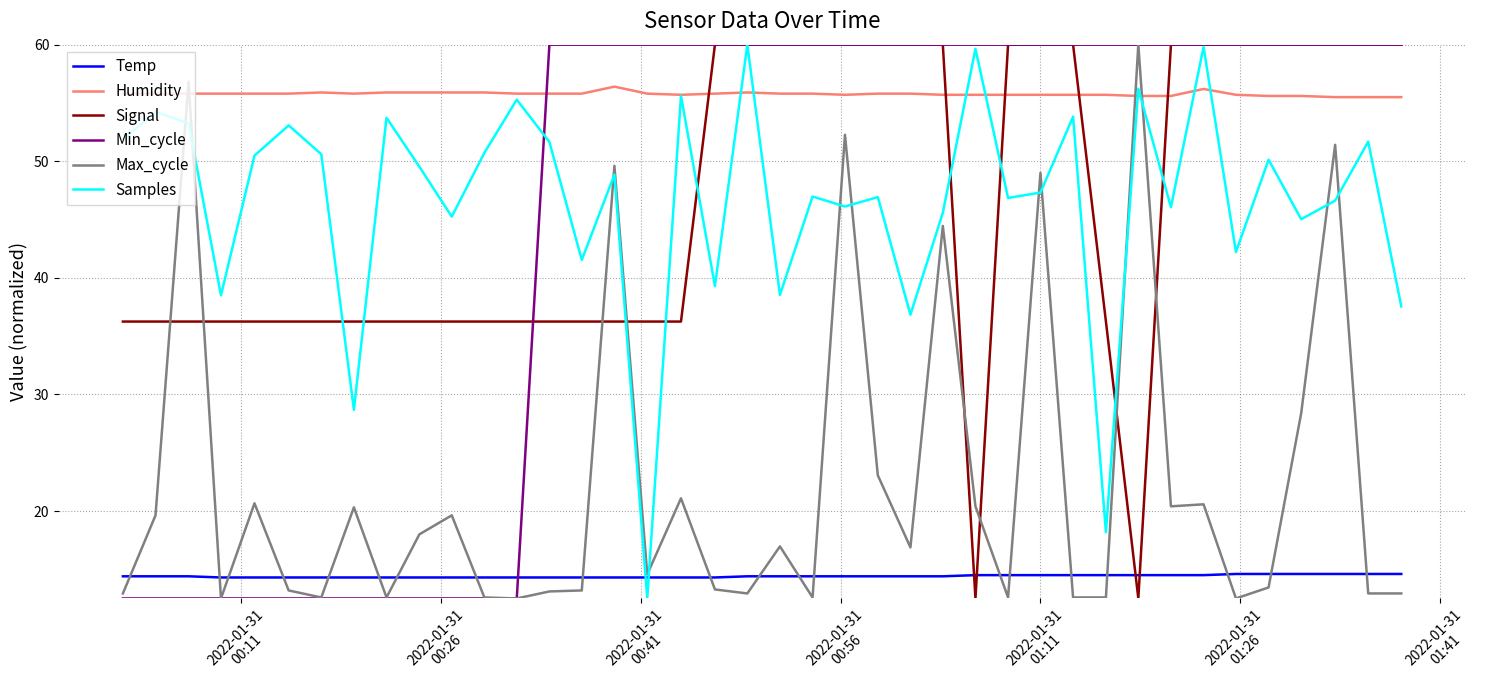

Which series has the largest total across all categories?

Humidity